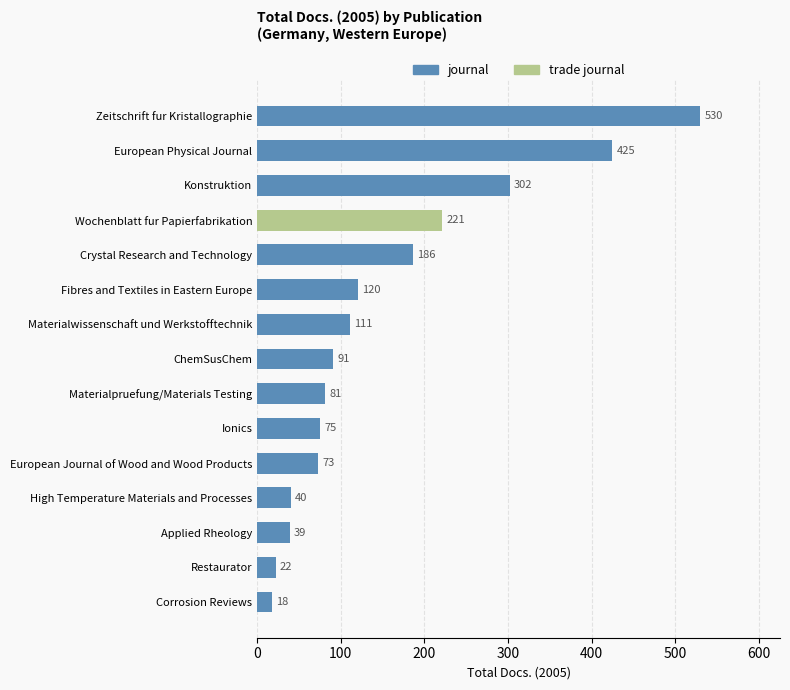

Reading bottom to top, extract all data points from this chart.

18	22	39	40	73	75	81	91	111	120	186	221	302	425	530